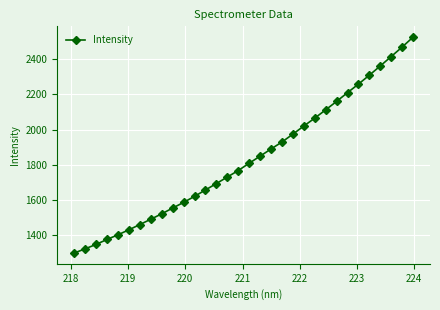

What is the difference between the second highest and second lowest values?

1144.6